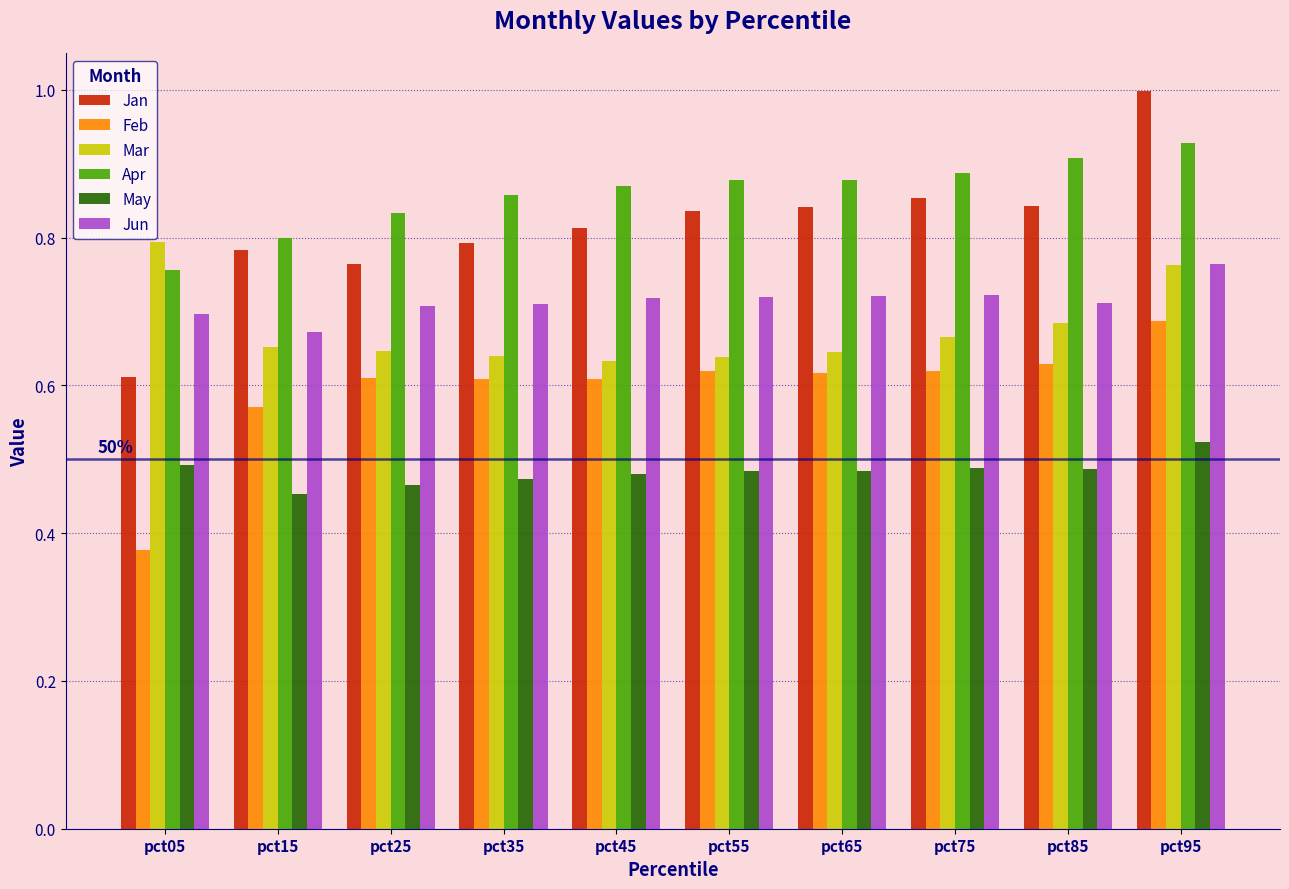

The value of Mar at pct15 is 0.2. True or false?

False